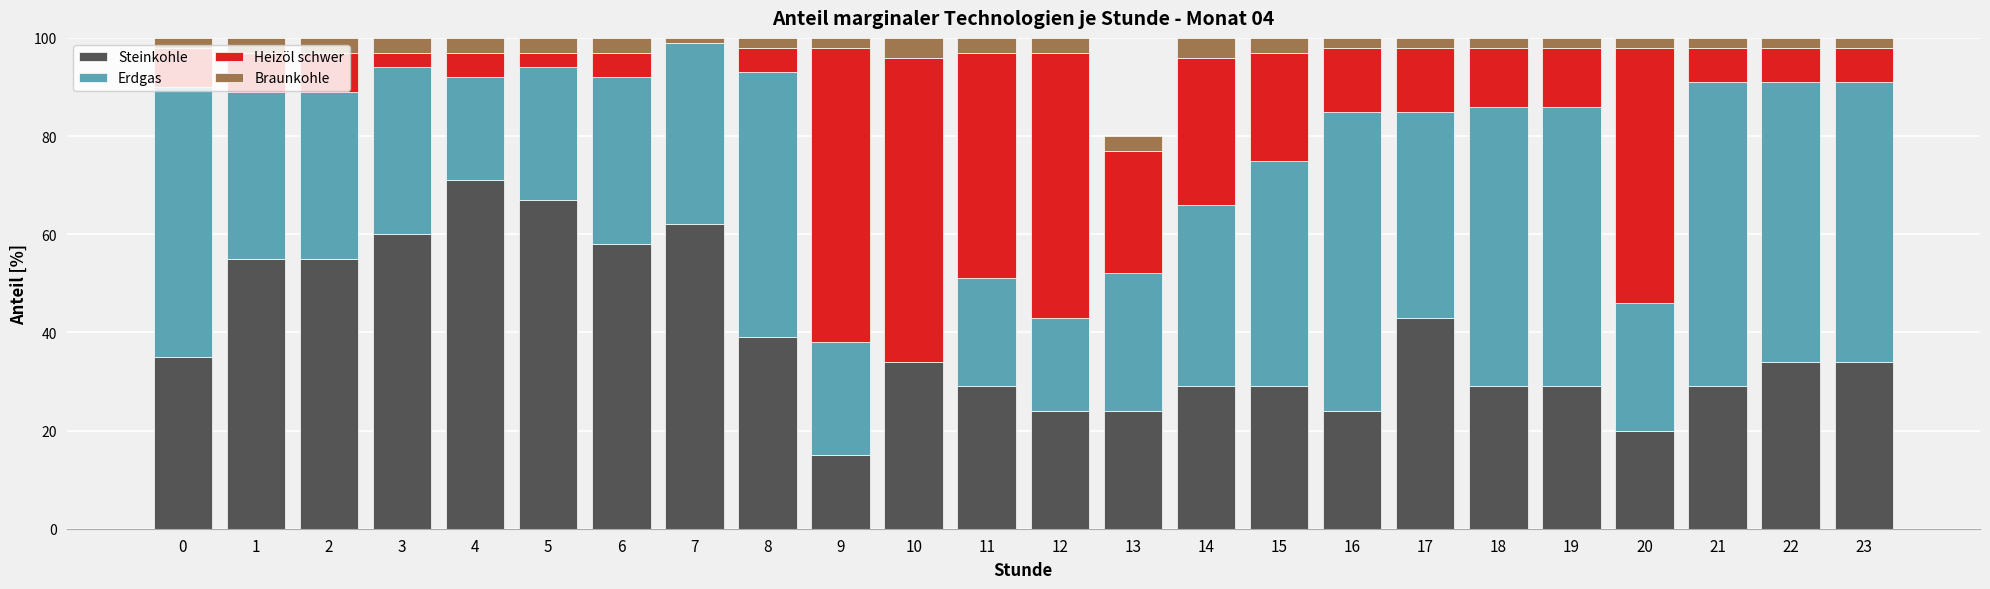

Is it true that Steinkohle equals 29 at 19?

True